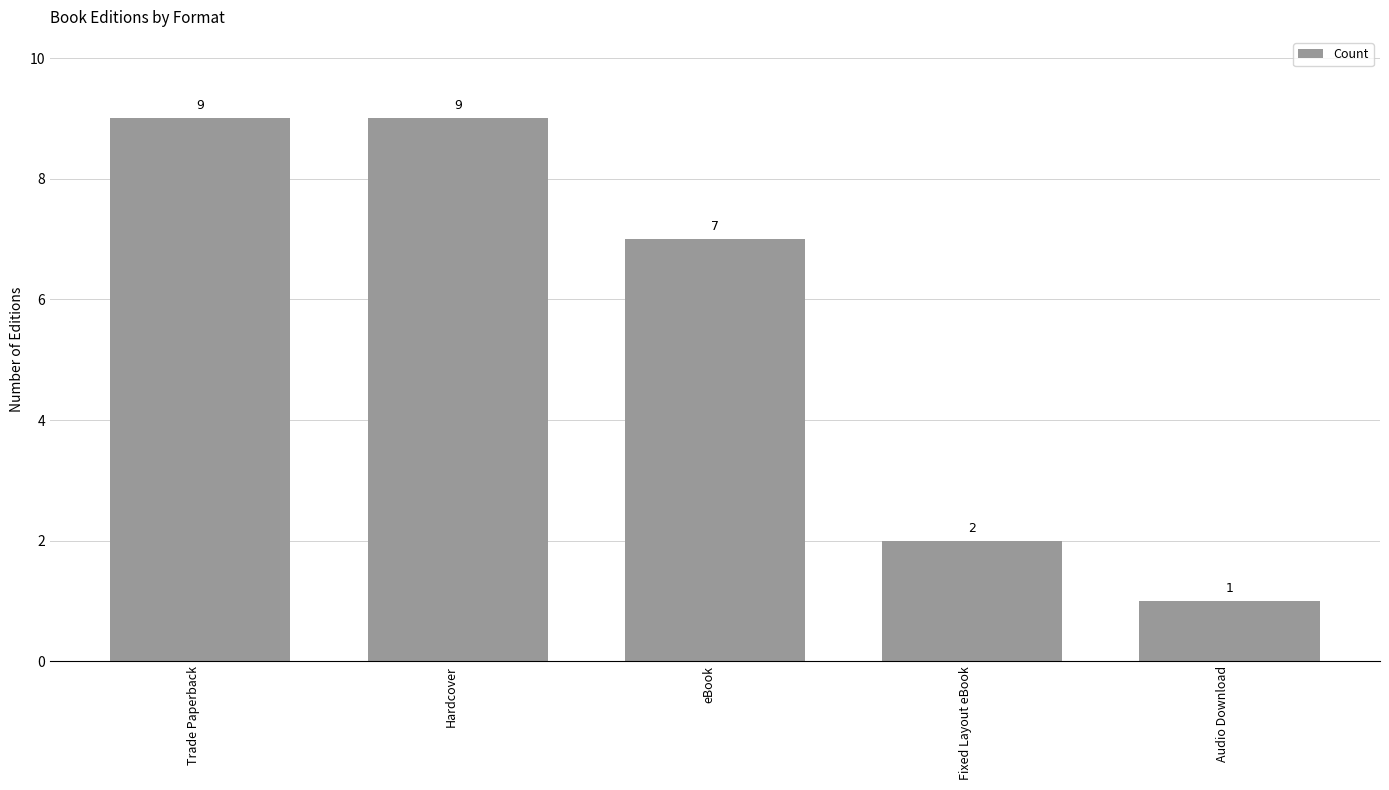

How many values are between 2 and 9?

4